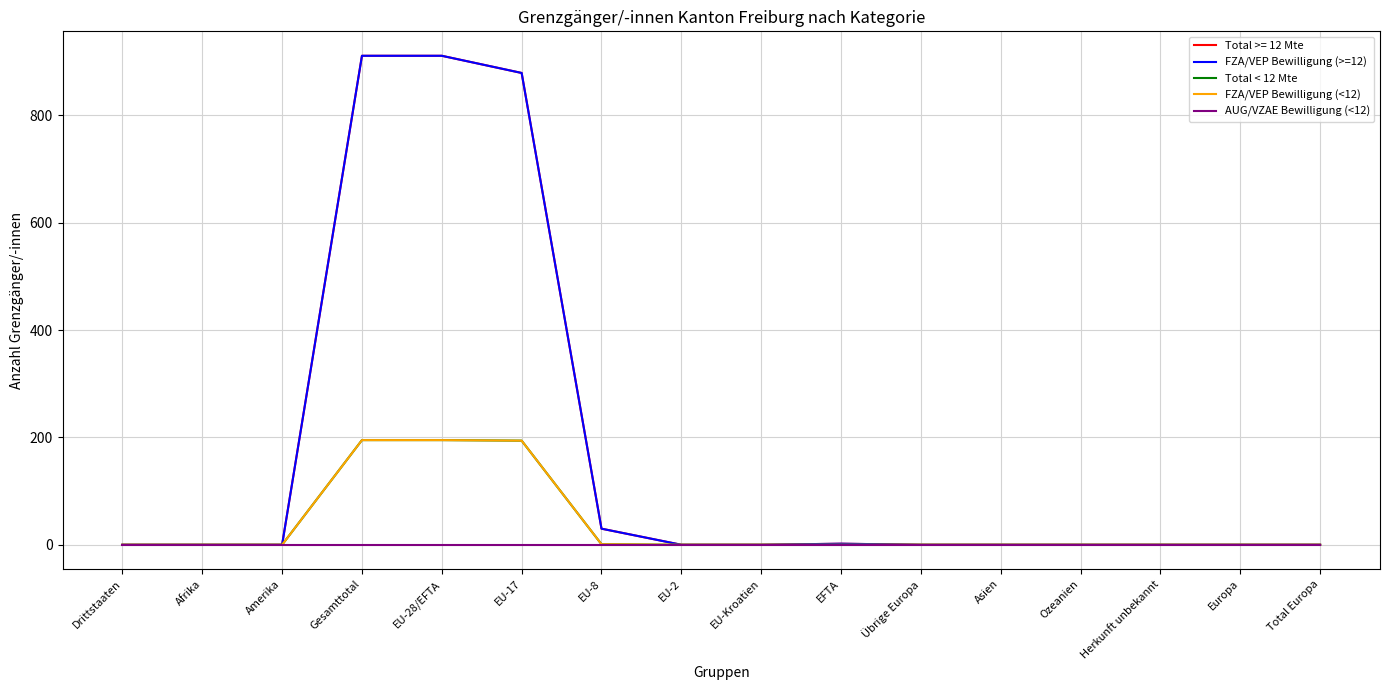

Does the chart display data point markers on the line(s)?

No